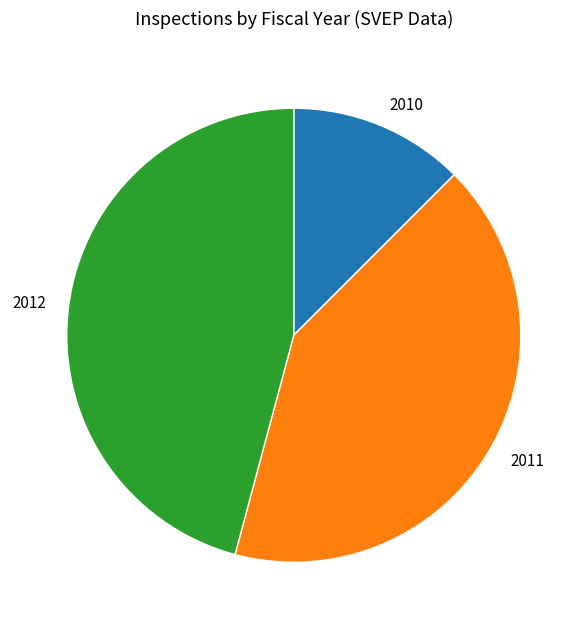

Between 2011 and 2012, which is larger?

2012